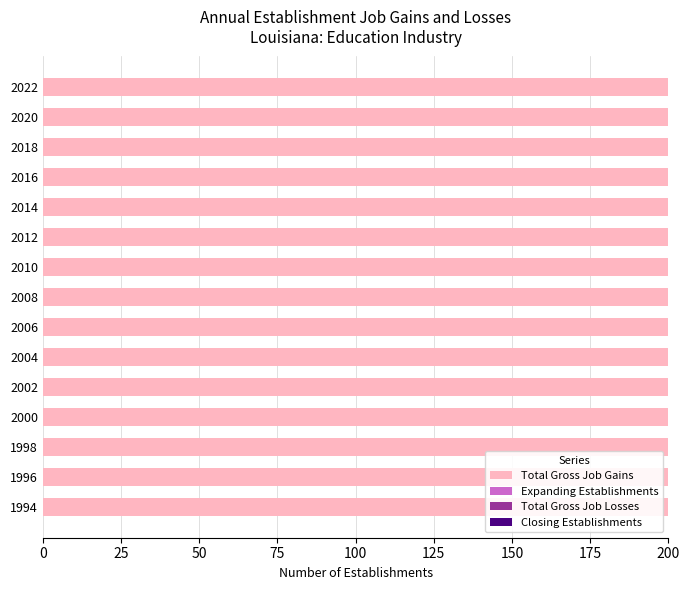

Which category has the highest value across all series?

1994